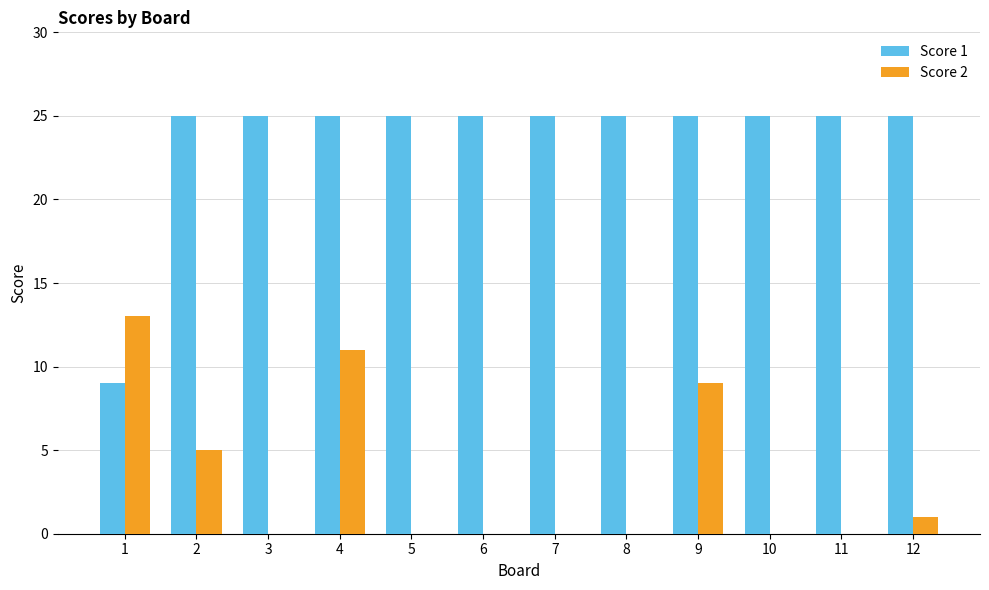

What is the sum of all Score 2 values?

39